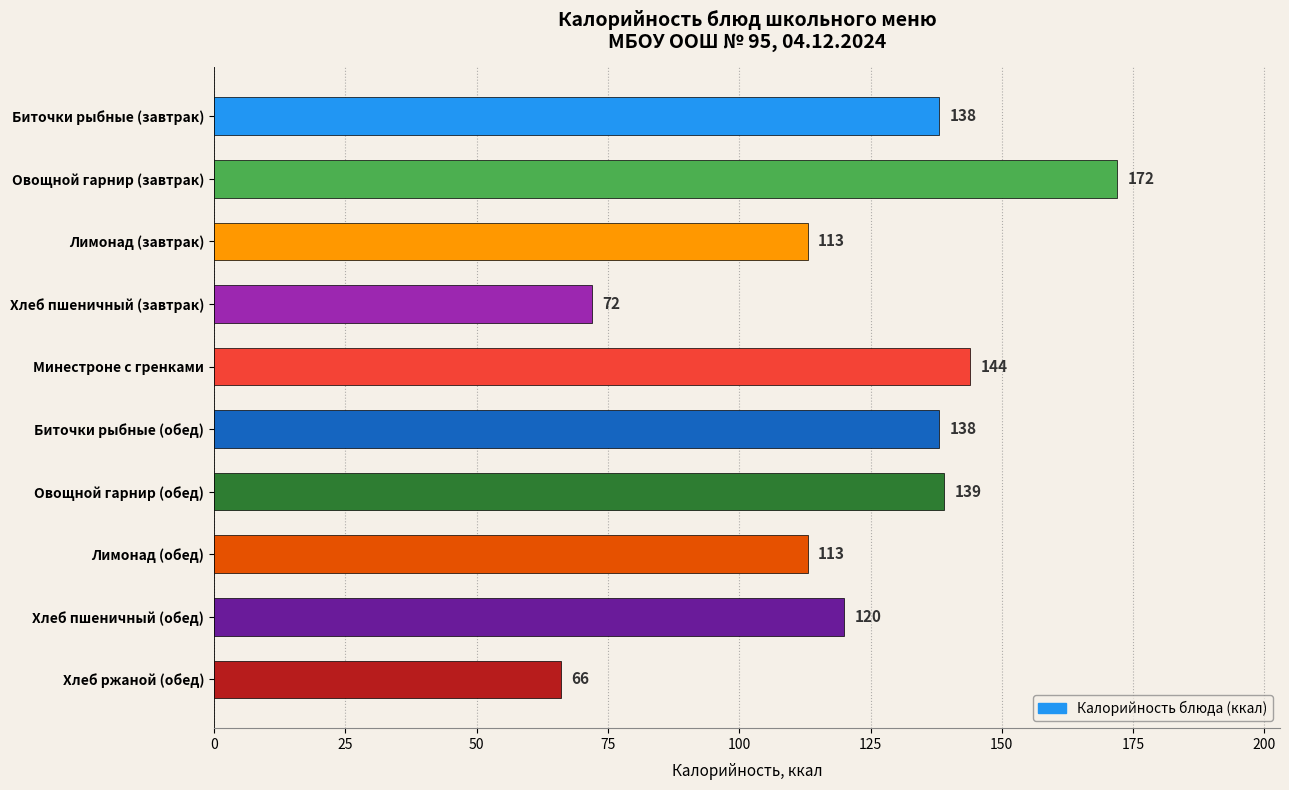

At which label is the value closest to 119?

Хлеб пшеничный (обед)